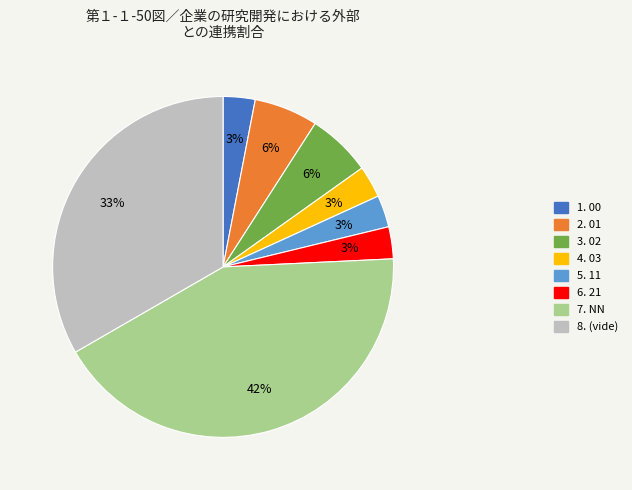

How many slices are in this pie chart?

8